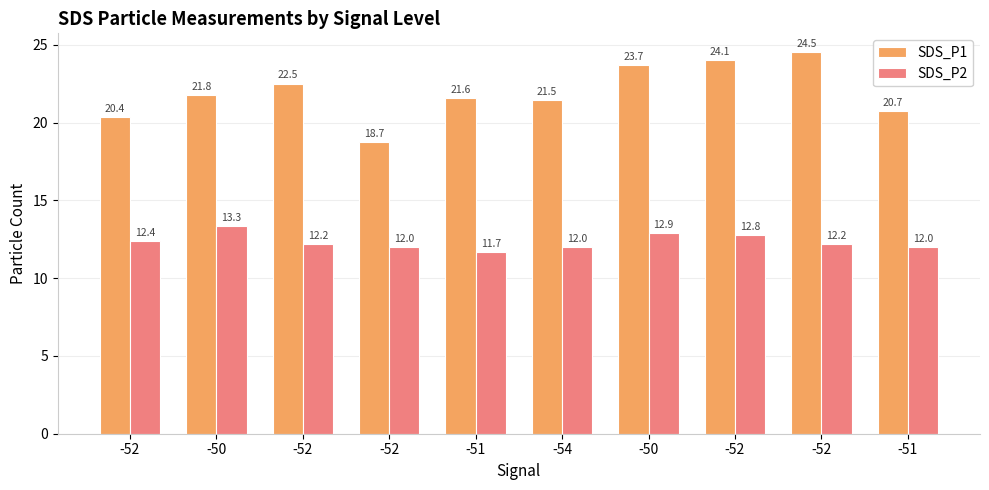

The value of SDS_P2 at -50 is 12.9. True or false?

True